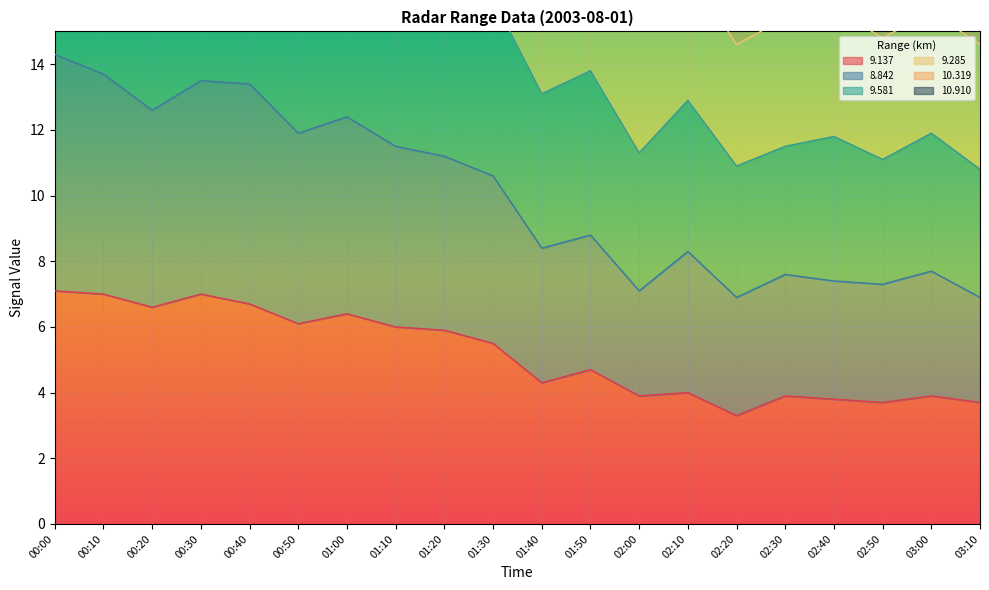

Is it true that 9.137 equals 1.4 at 01:30?

False